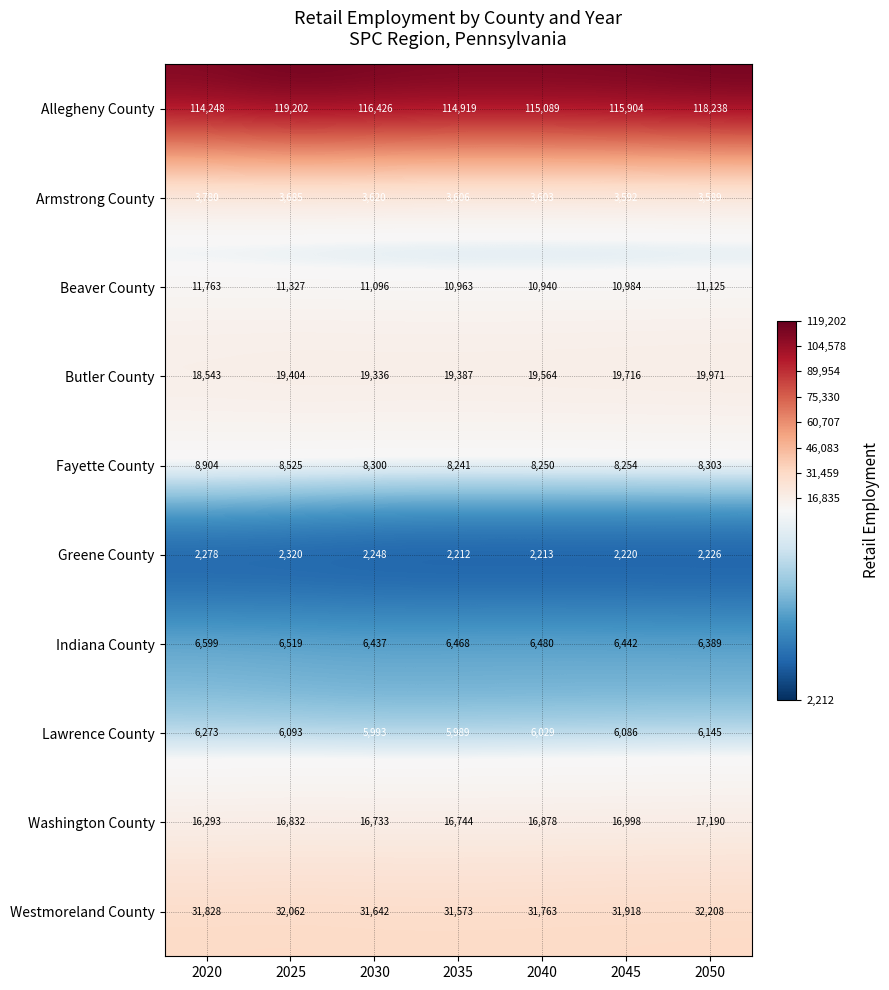

Where is Greene County nearest to the value 2266?

2020